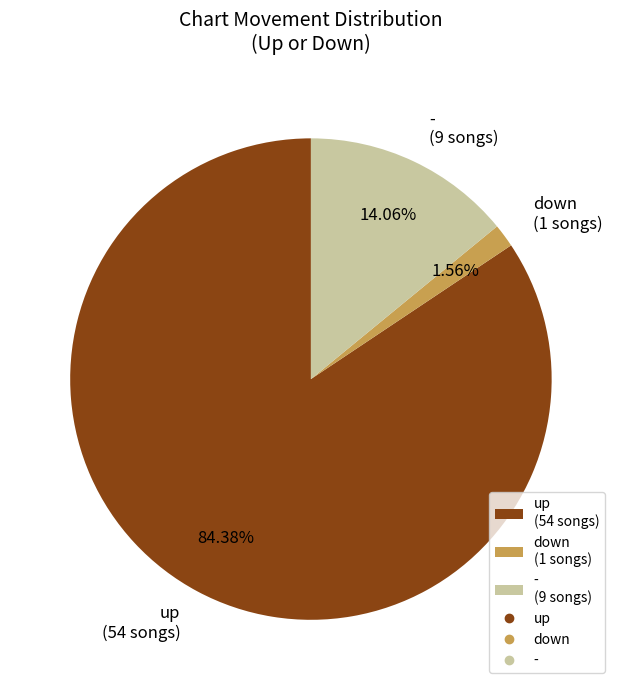

Count the number of slices in the pie.

3